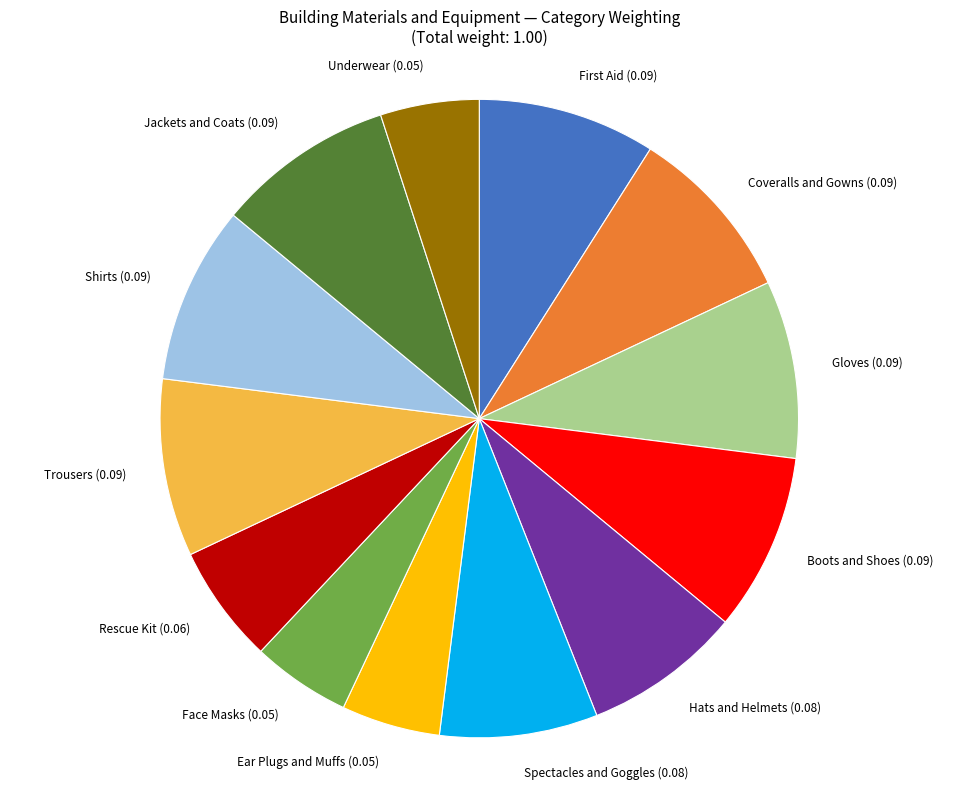

The Trousers slice represents 9% of the pie. True or false?

True